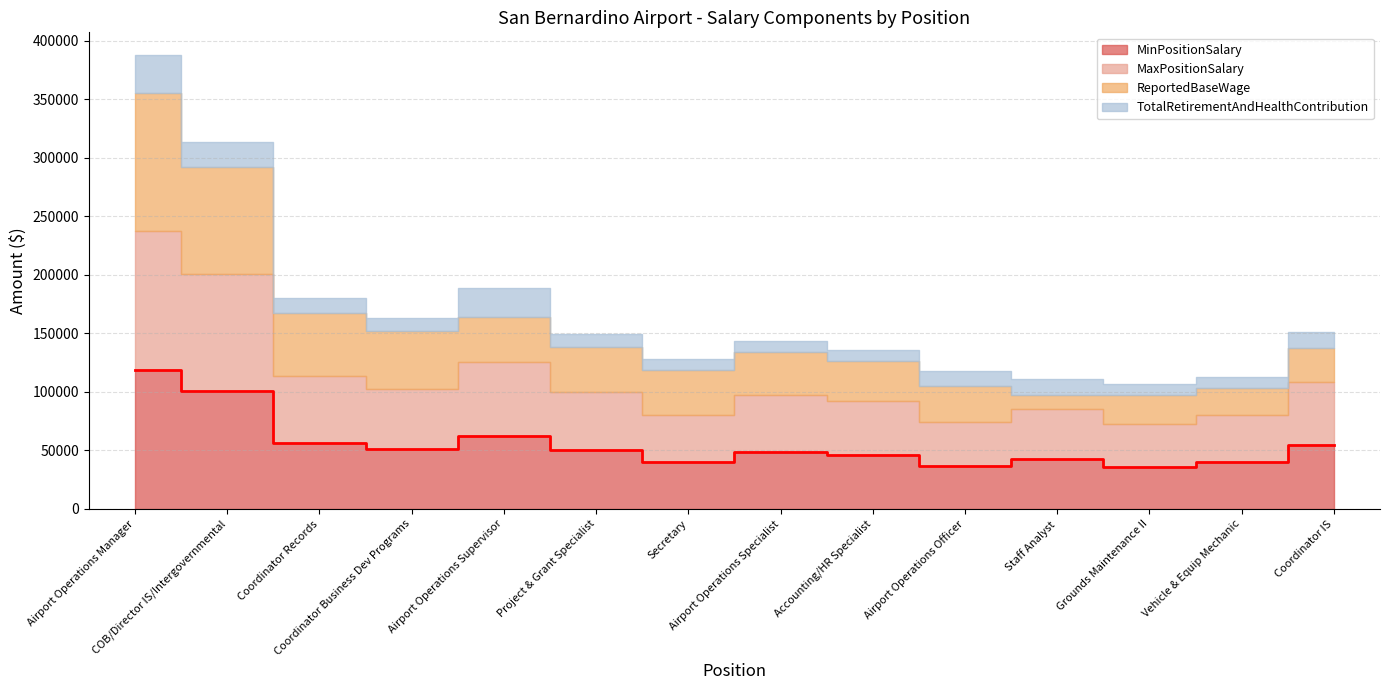

What is the sum of the MaxPositionSalary values at Project & Grant Specialist and Airport Operations Supervisor?

112695